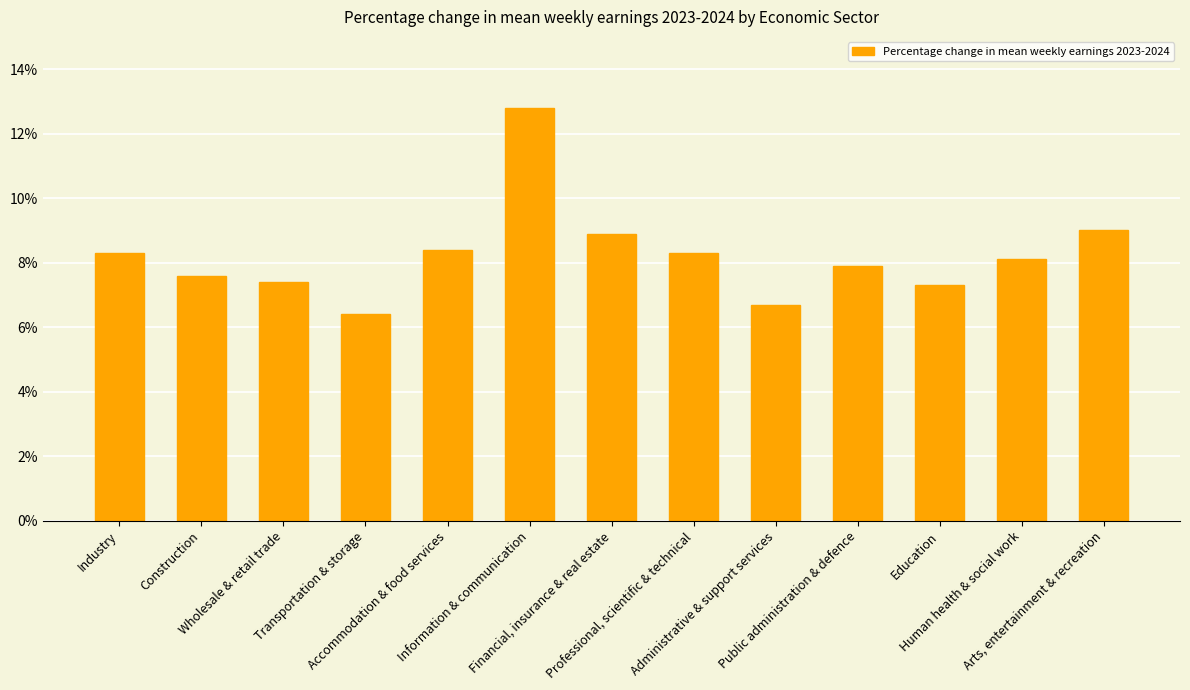

Count the number of data series in this chart.

1